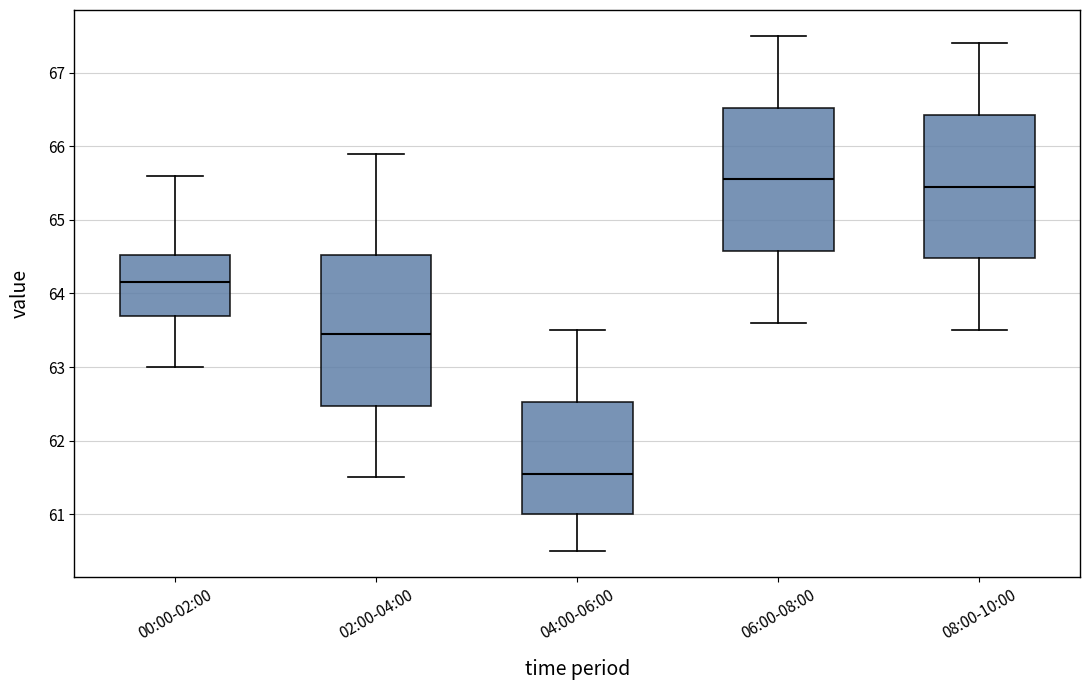

Reading left to right, read every box against the y-axis: the position of its median line, the range the box covers, and the ends of its whiskers. The values are not printed on the chart, so give them approximately, as read against the axis.

00:00-02:00: median 64.2, box 63.7 to 64.5, whiskers 63.0 to 65.6
02:00-04:00: median 63.5, box 62.5 to 64.5, whiskers 61.5 to 65.9
04:00-06:00: median 61.6, box 61.0 to 62.5, whiskers 60.5 to 63.5
06:00-08:00: median 65.6, box 64.6 to 66.5, whiskers 63.6 to 67.5
08:00-10:00: median 65.5, box 64.5 to 66.4, whiskers 63.5 to 67.4